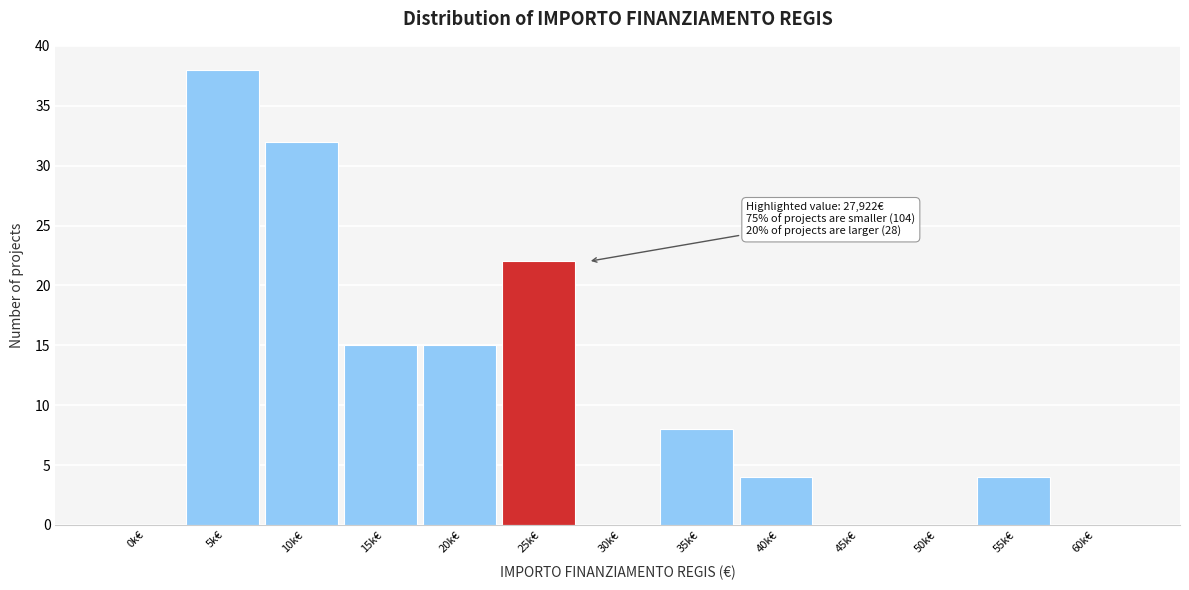

Reading left to right, transcribe all the data shown in this chart.

0k€=0	5k€=38	10k€=32	15k€=15	20k€=15	25k€=22	30k€=0	35k€=8	40k€=4	45k€=0	50k€=0	55k€=4	60k€=0